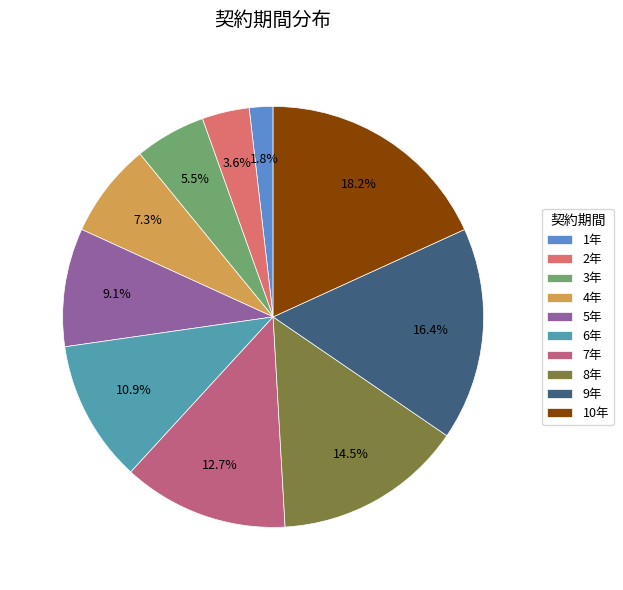

Which category has the smallest portion of the pie?

1年